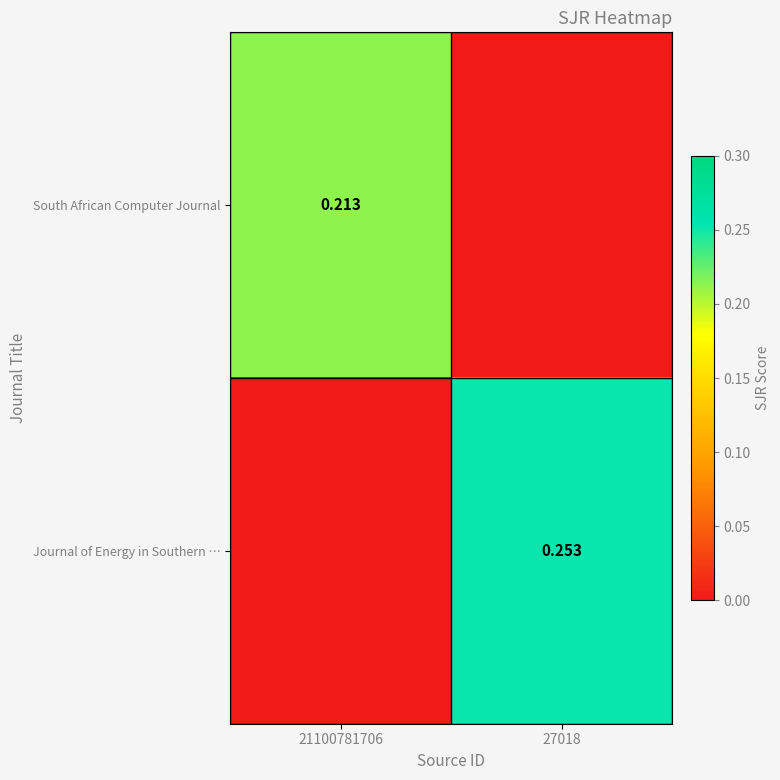

Which series has the largest total across all categories?

Journal of Energy in Southern …